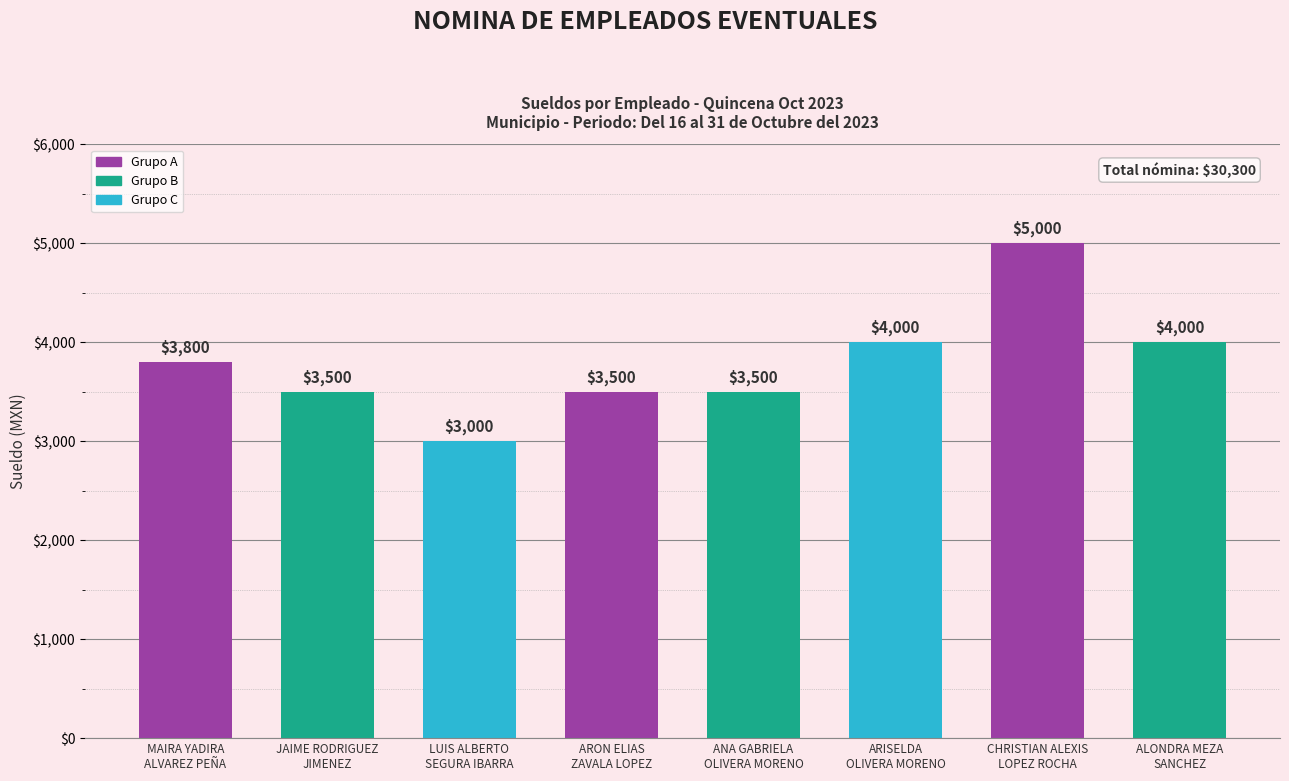

What is the sum of the values at ALONDRA MEZA
SANCHEZ and ARISELDA
OLIVERA MORENO?

8000